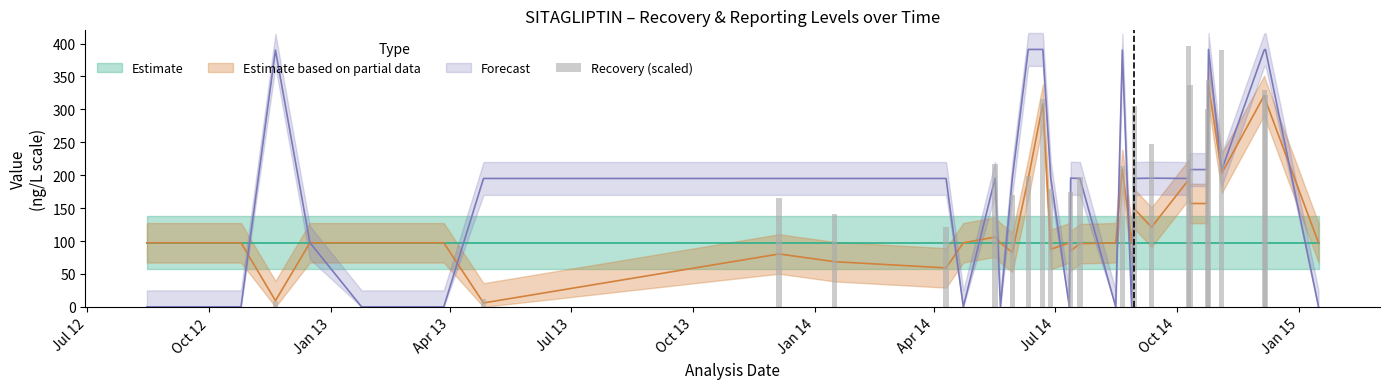

What is the difference between the maximum and minimum values?

395.9